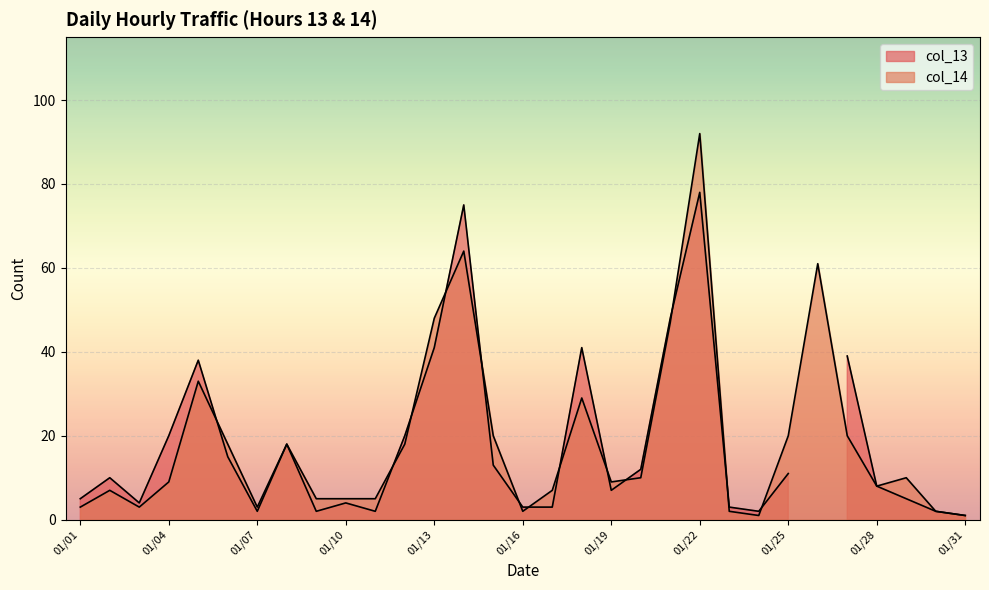

List the labels in order of value, smallest first.

01/24, 01/31, 01/16, 01/23, 01/30, 01/01, 01/03, 01/07, 01/09, 01/10, 01/11, 01/02, 01/17, 01/28, 01/04, 01/19, 01/20, 01/29, 01/06, 01/08, 01/12, 01/15, 01/25, 01/27, 01/18, 01/05, 01/21, 01/13, 01/26, 01/14, 01/22